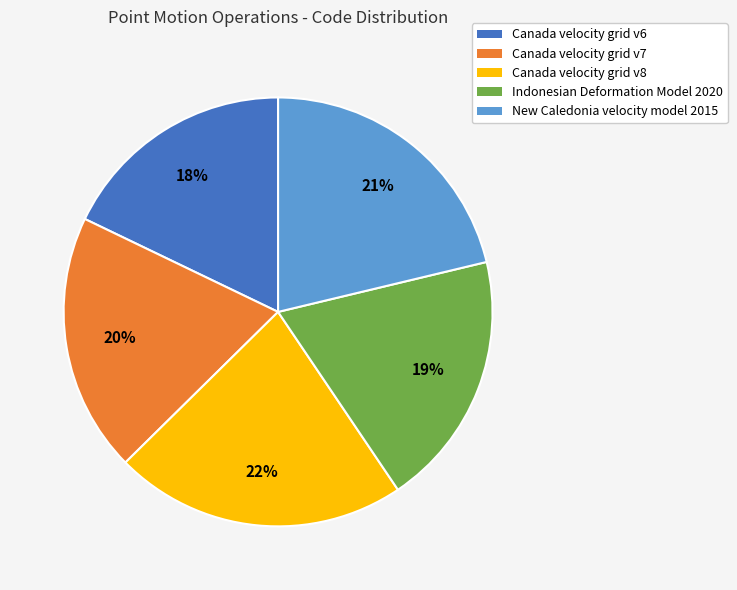

Combined, do New Caledonia velocity model 2015 and Canada velocity grid v8 account for over 50%?

No